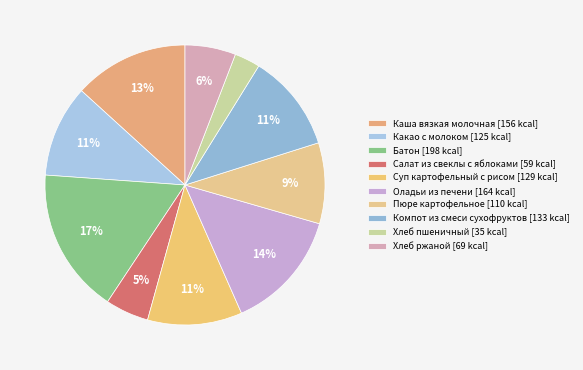

What percentage is NOT represented by Пюре картофельное?

90.7%